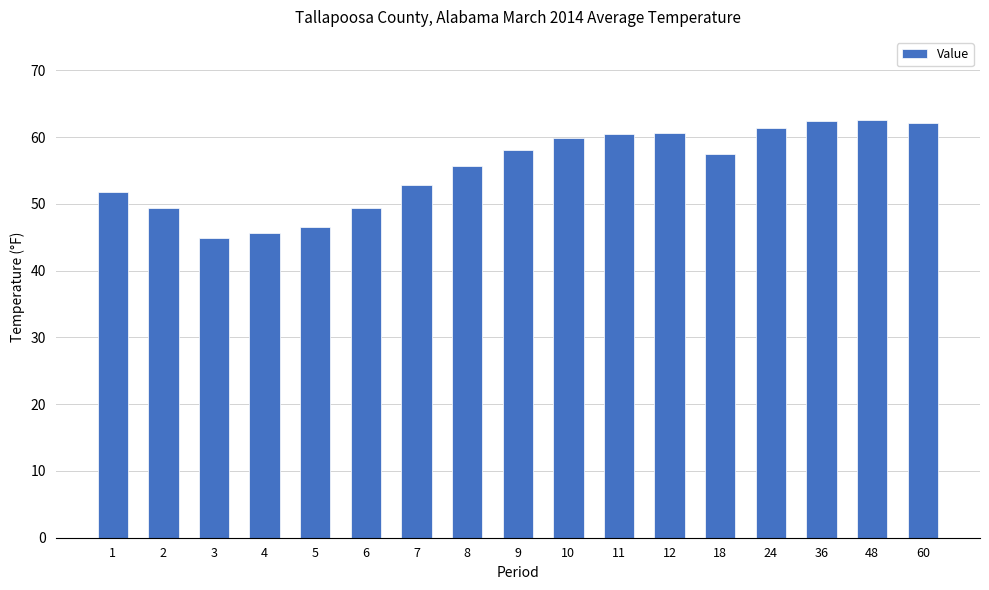

What is the change in value from 4 to 8?

+10.1